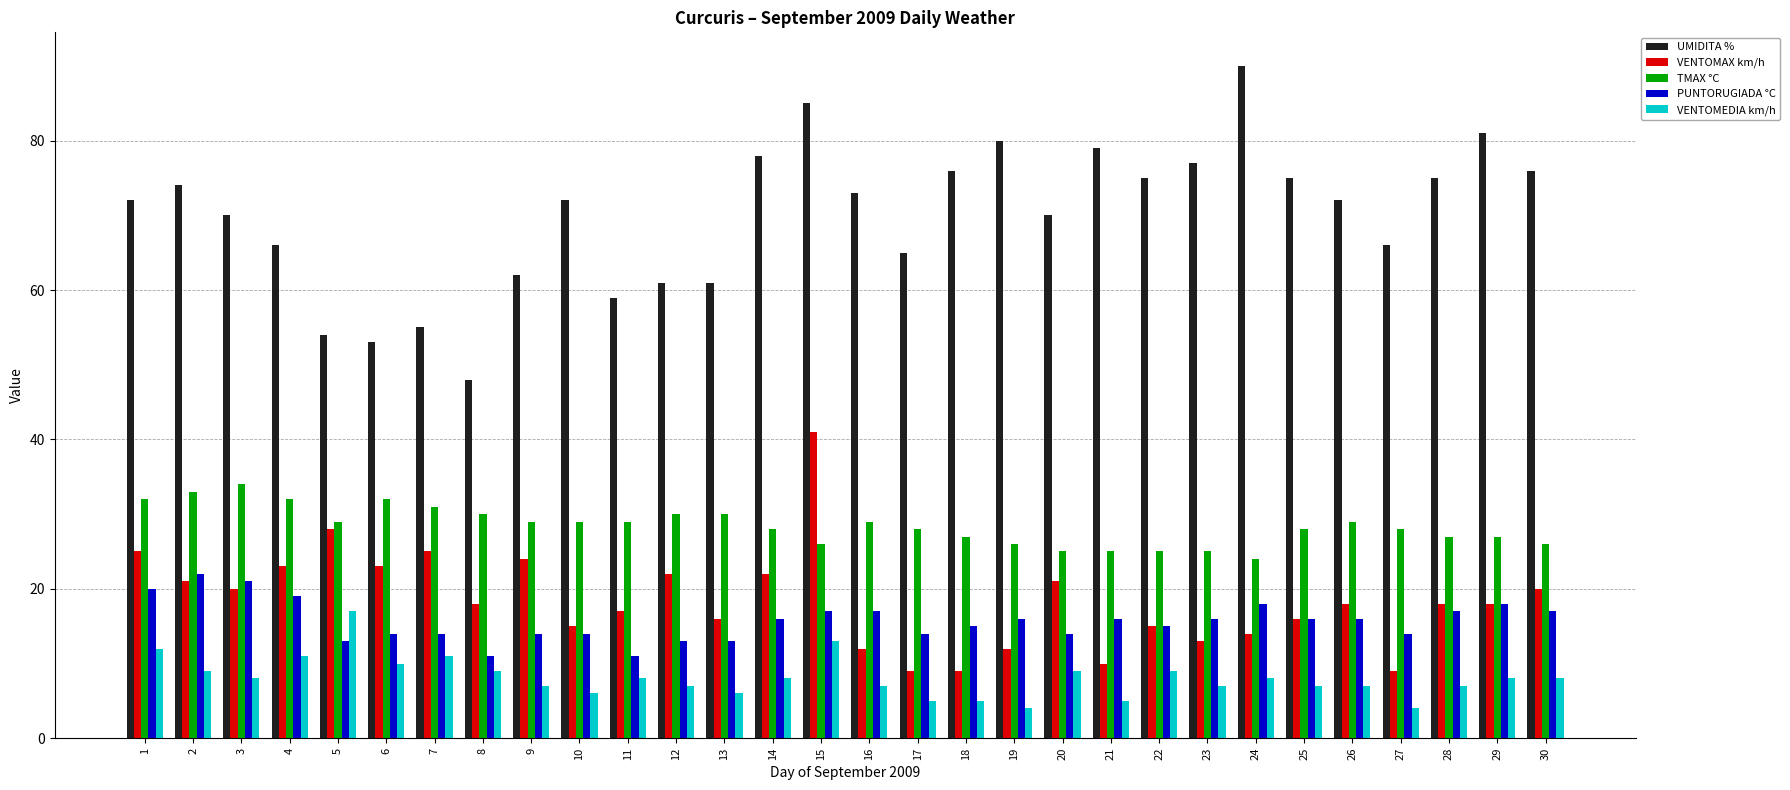

Are the bars grouped side by side (vs. stacked)?

Yes